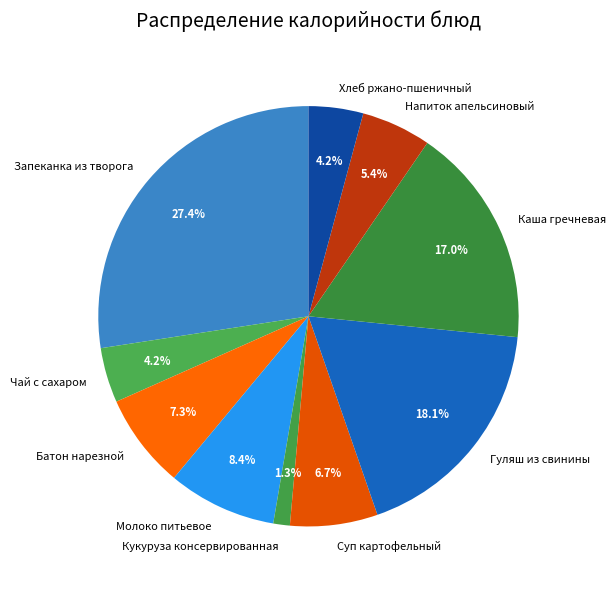

To the nearest percent, what percentage of the pie is Молоко питьевое?

8%